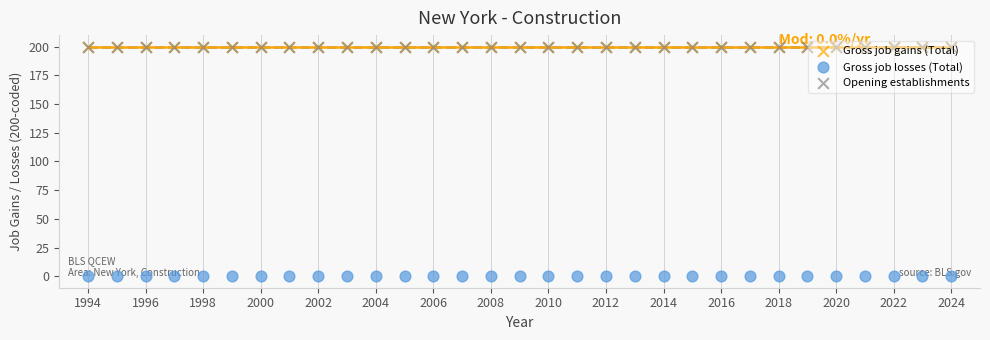

What are all the series names shown in the legend?

Gross job gains (Total), Gross job losses (Total), Opening establishments